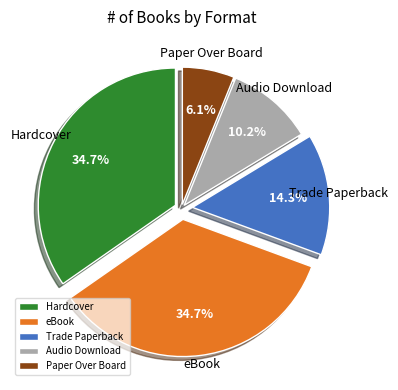

Is Audio Download the majority of the pie?

No